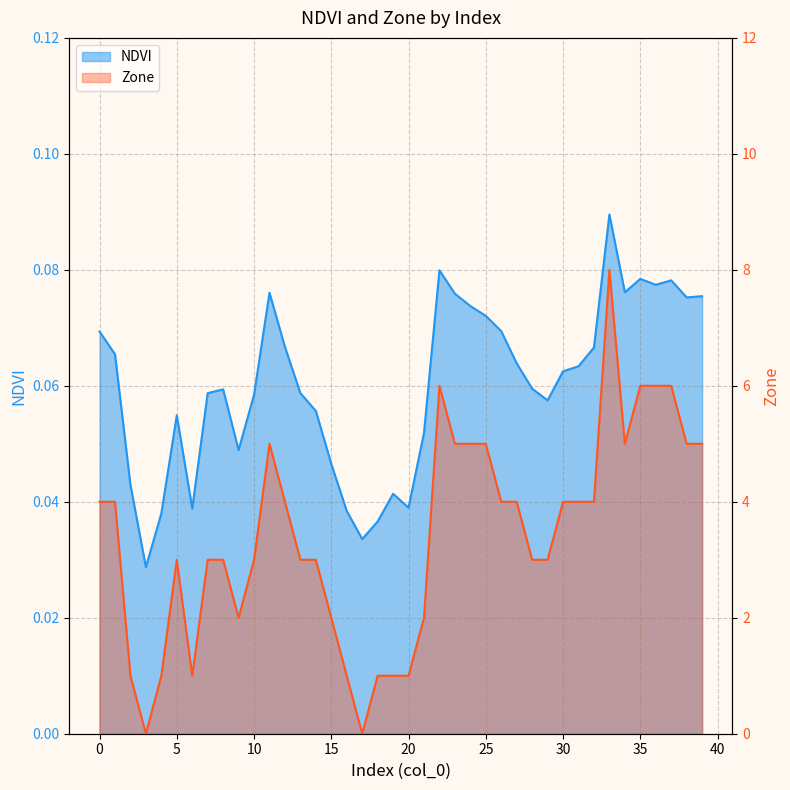

Is it true that NDVI equals 0.0 at 38?

False